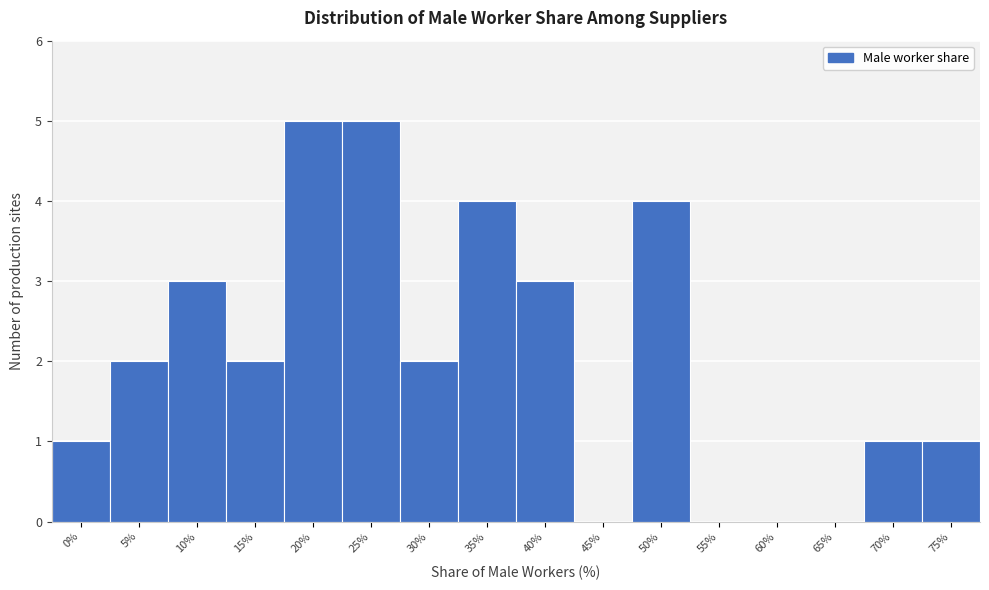

Reading right to left, extract all data points from this chart.

75%=1	70%=1	65%=0	60%=0	55%=0	50%=4	45%=0	40%=3	35%=4	30%=2	25%=5	20%=5	15%=2	10%=3	5%=2	0%=1